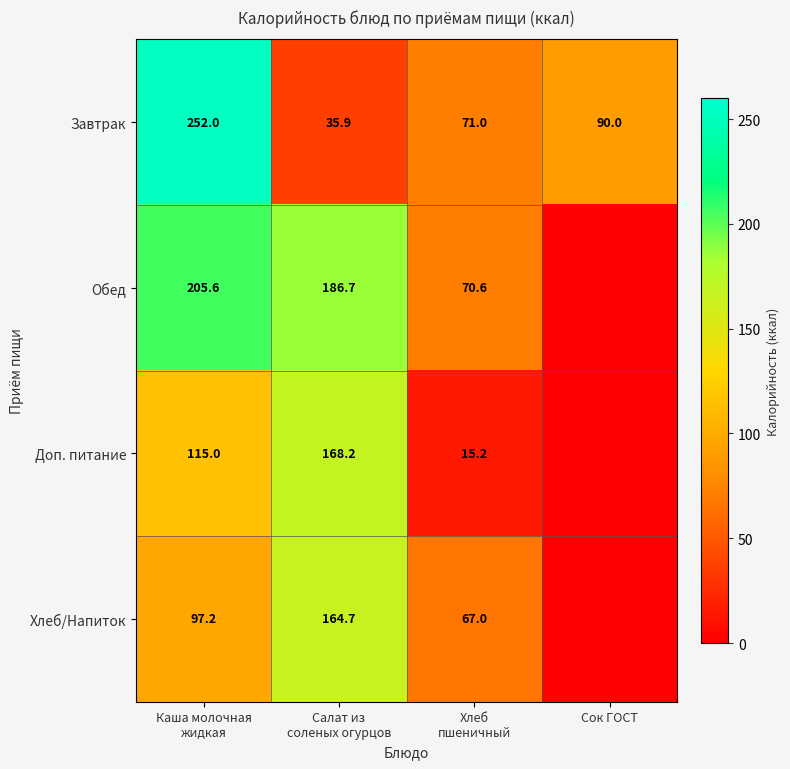

What is the difference between the maximum and minimum values in the Завтрак series?

216.1